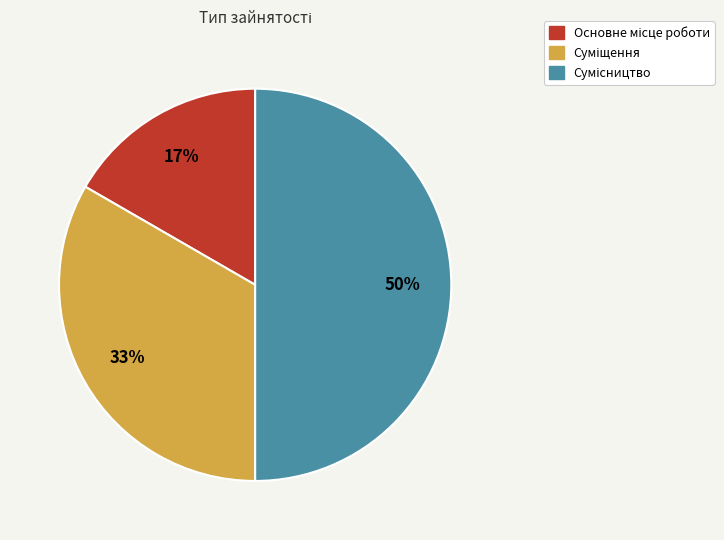

To the nearest percent, what is the average slice percentage?

33%